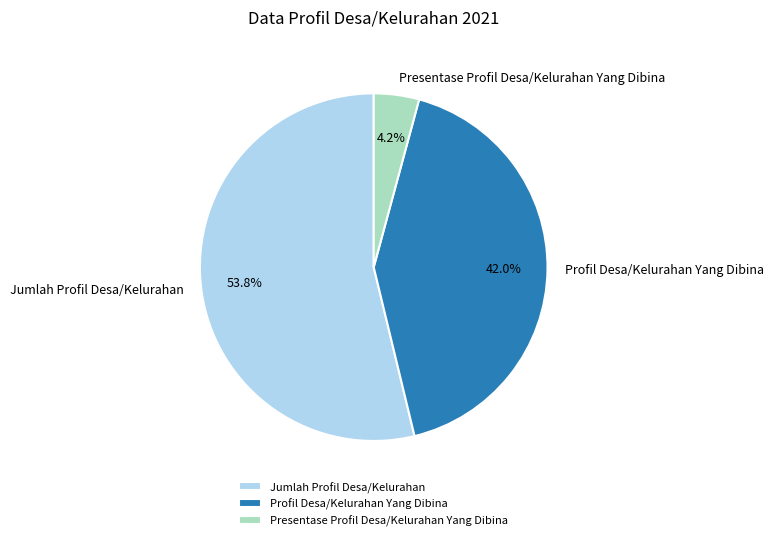

How many segments does this pie chart have?

3